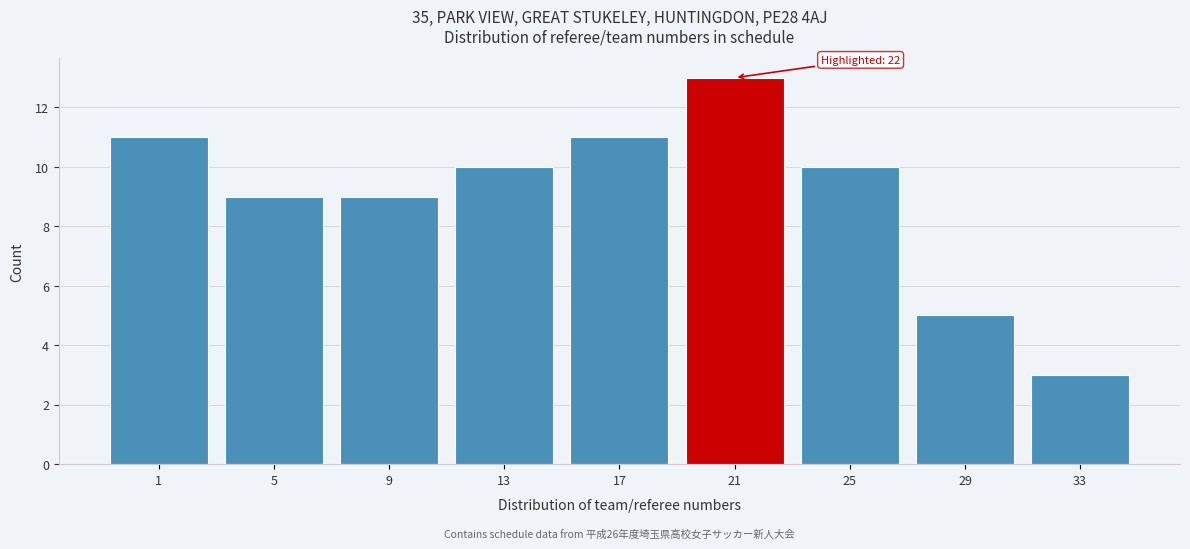

Reading right to left, list all the values displayed in this chart.

3	5	10	13	11	10	9	9	11